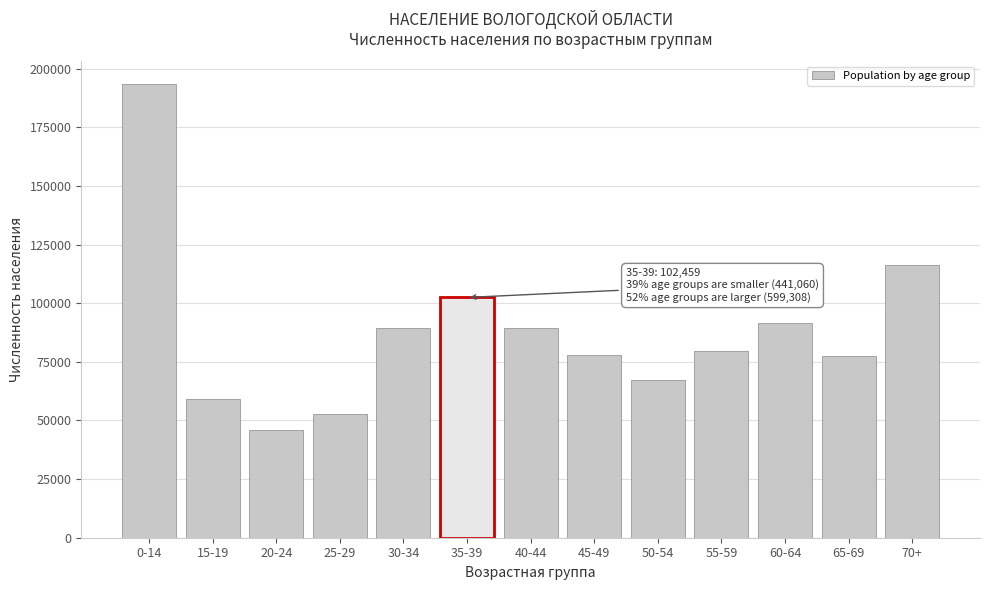

What is the difference between the second highest and minimum values?

70302